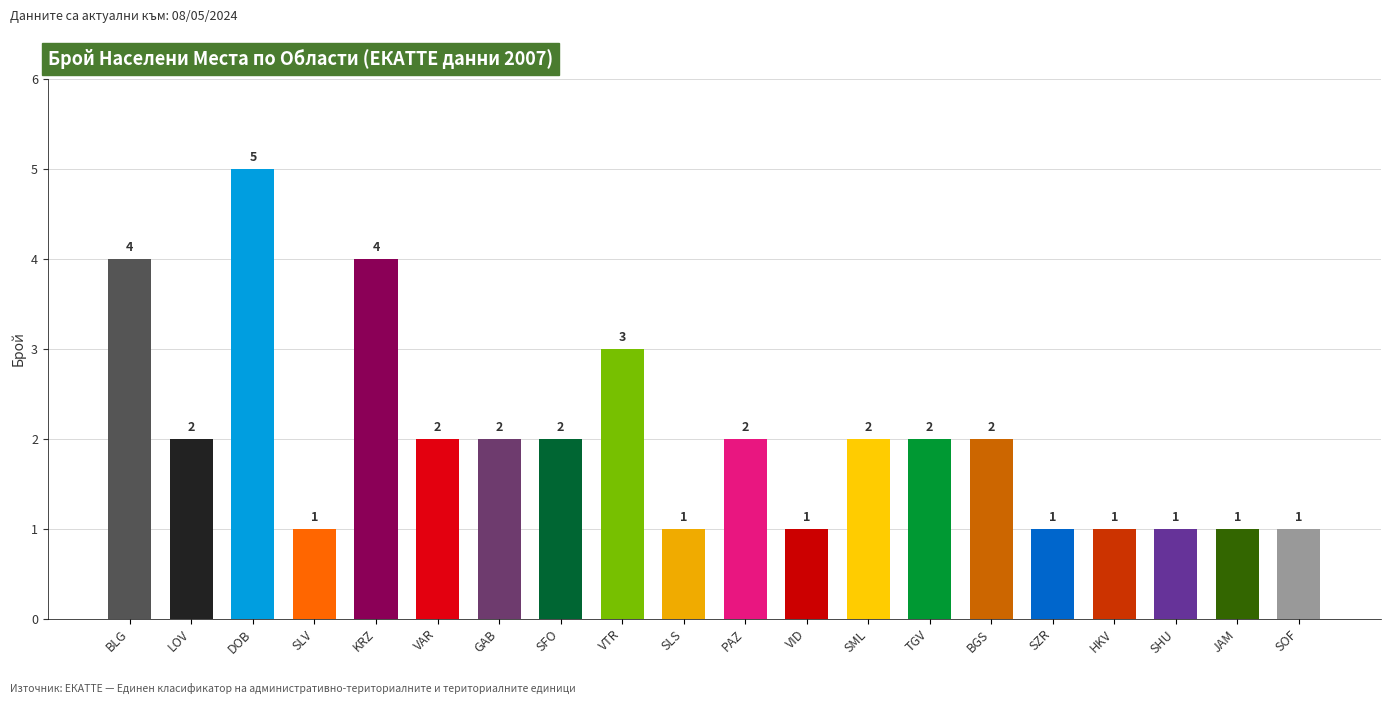

What is the label of the 17th bar from the right?

SLV